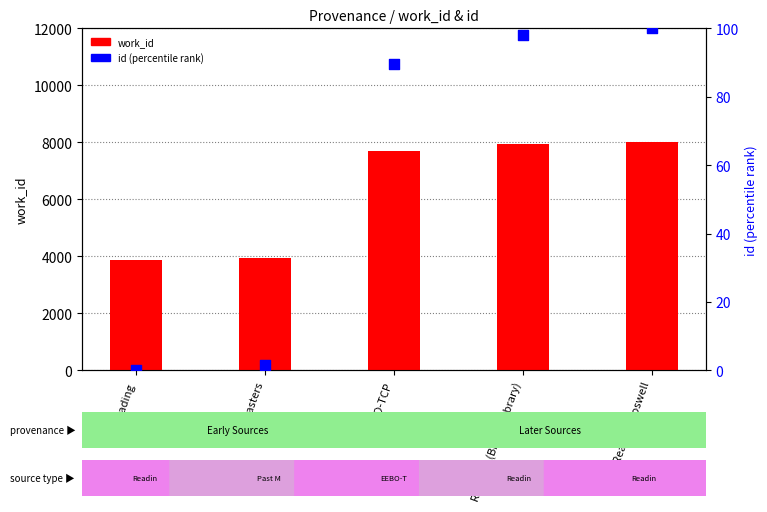

What is the total value across all series at Reading Boswell?

8115.0